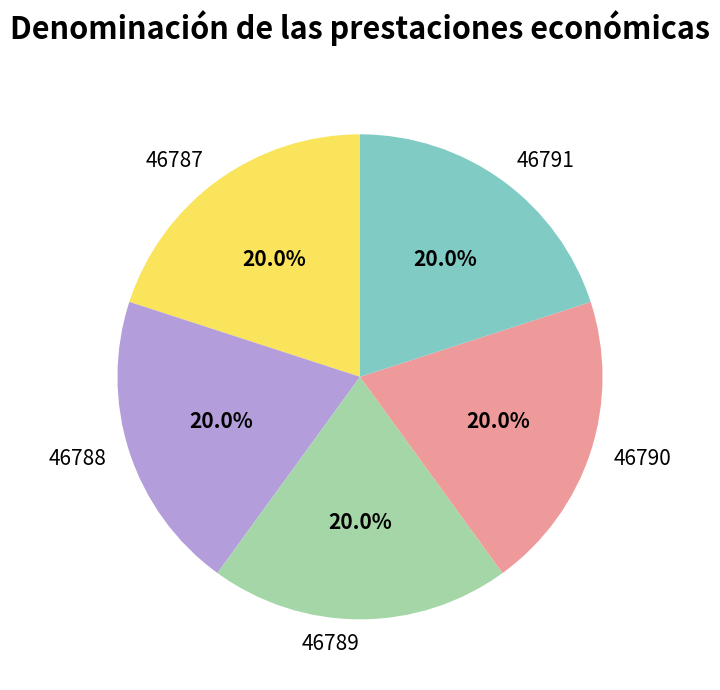

What is the ratio of the value at 46787 to the value at 46790?

1.0